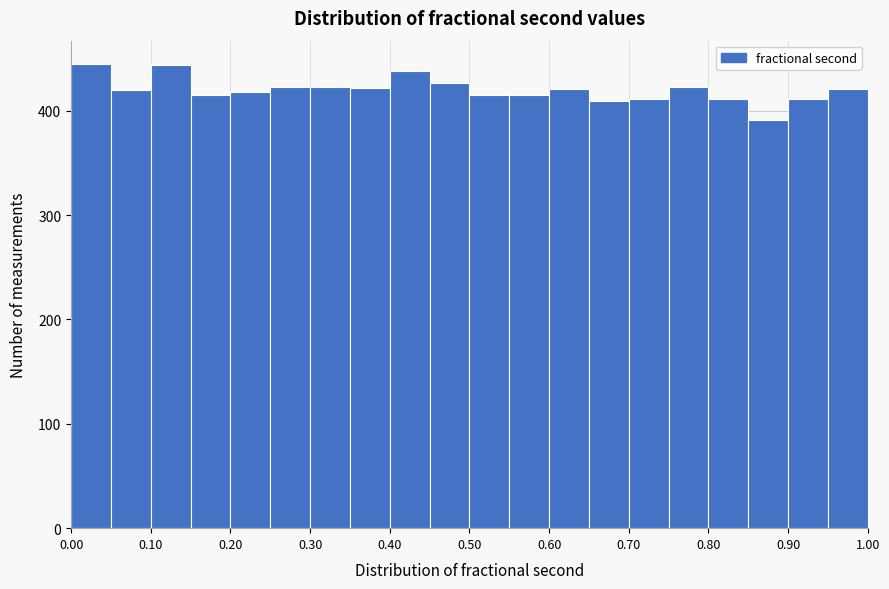

How tall is the bar that spans 0.20 to 0.25 on the x-axis? The values are not printed on the chart, so give them approximately, as read against the axis.

420